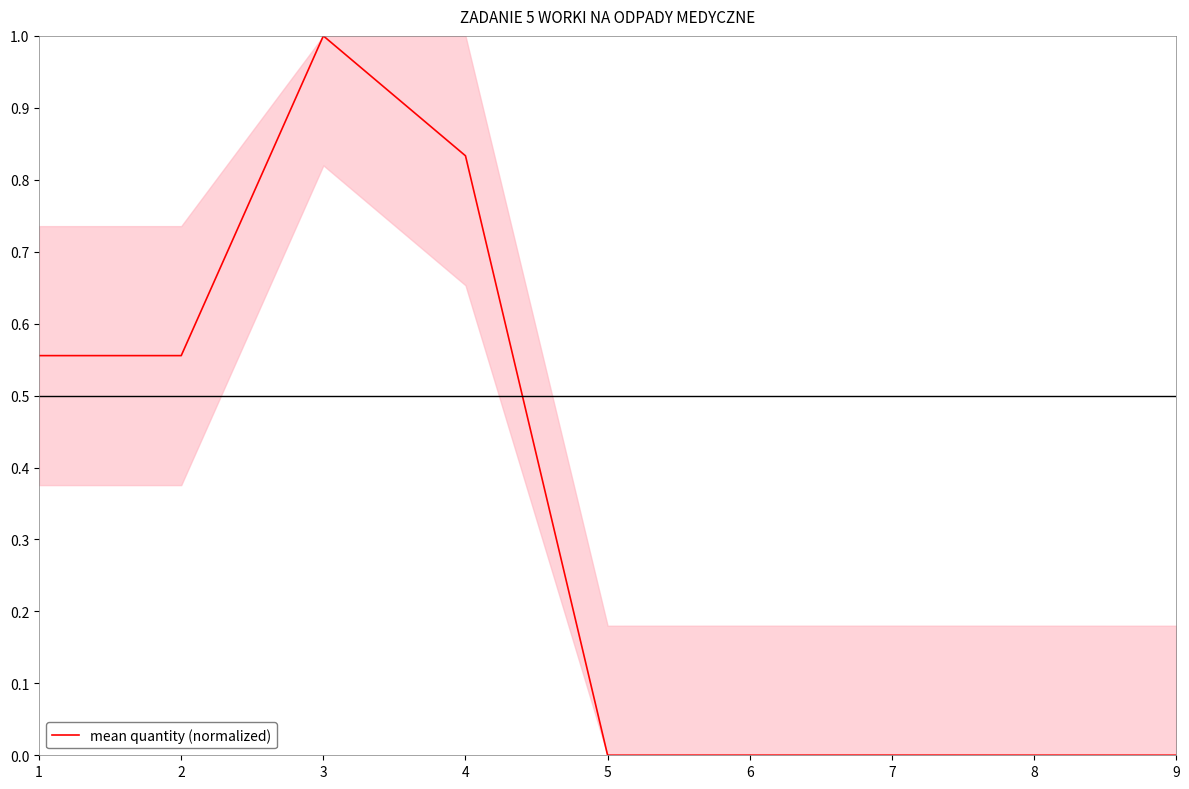

How many lines are shown in the chart?

1